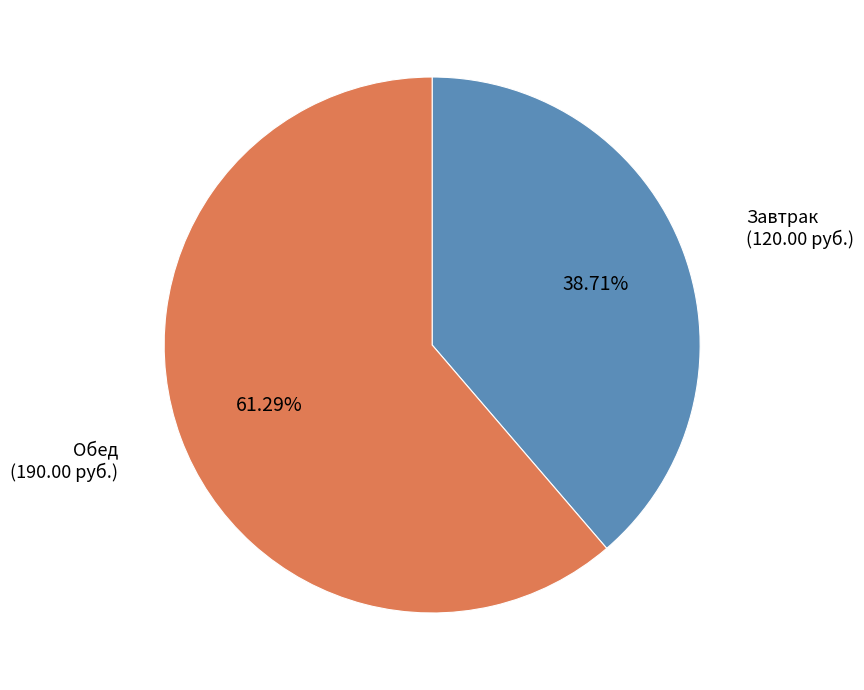

To the nearest percent, what is the average slice percentage?

50%